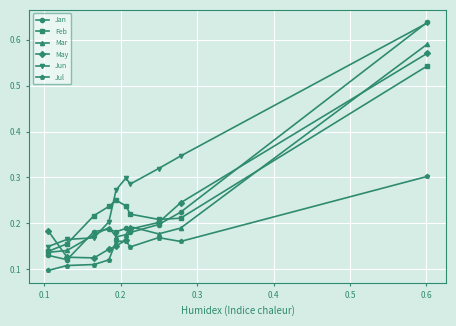

Which series has the widest spread of values?

Jan